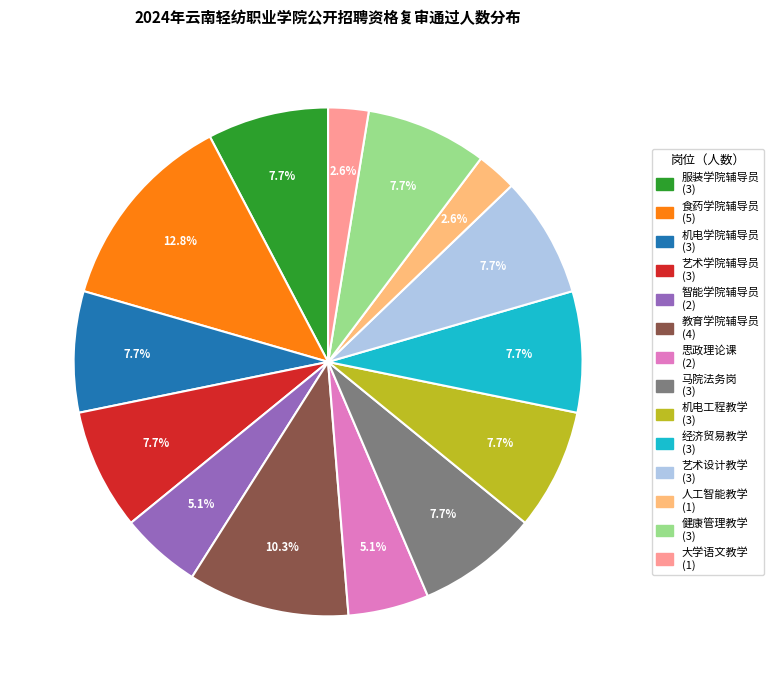

Is there a majority slice in this chart?

No